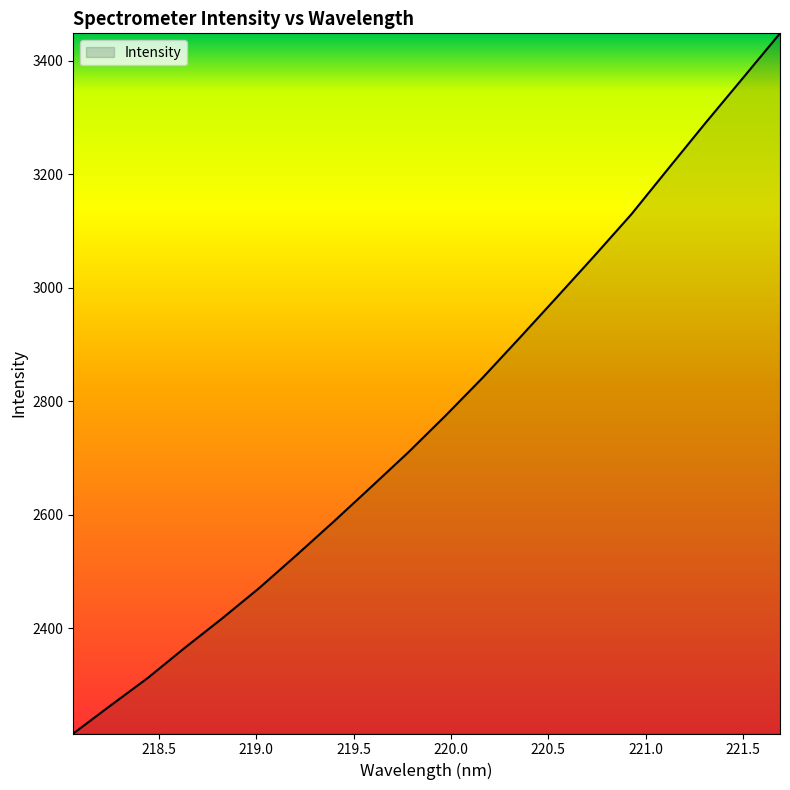

What is the minimum value shown in the chart?

2214.7